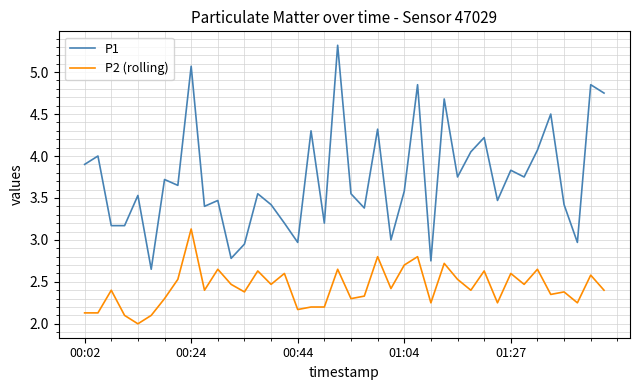

Which series has the largest total across all categories?

P1